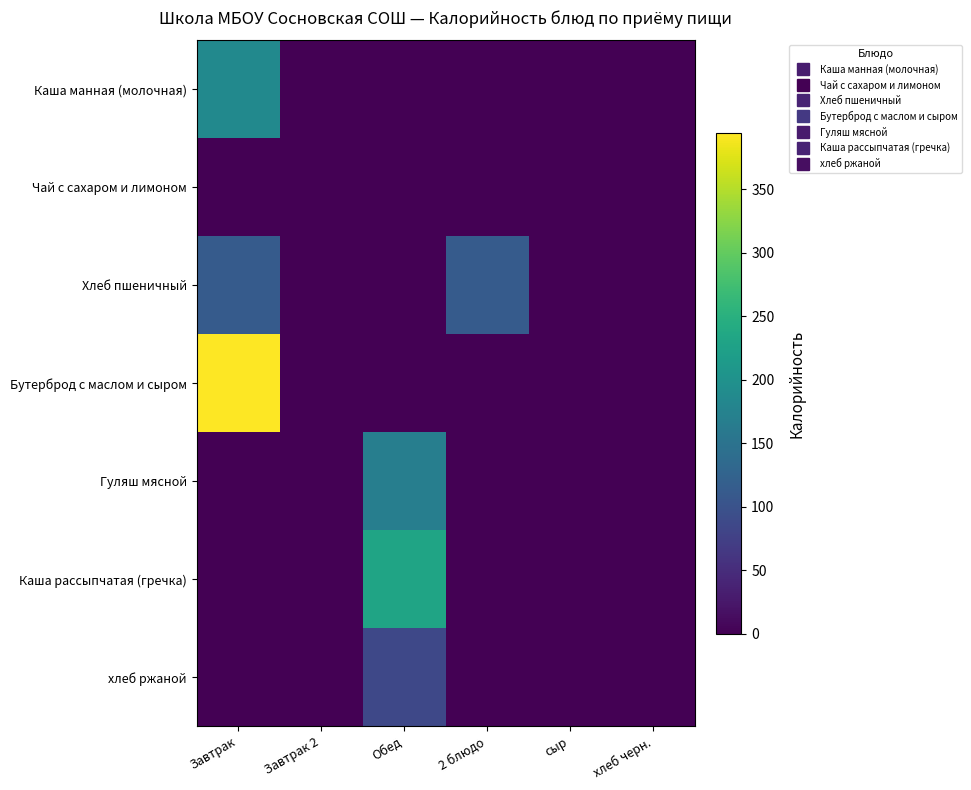

How many distinct data groups are displayed?

7